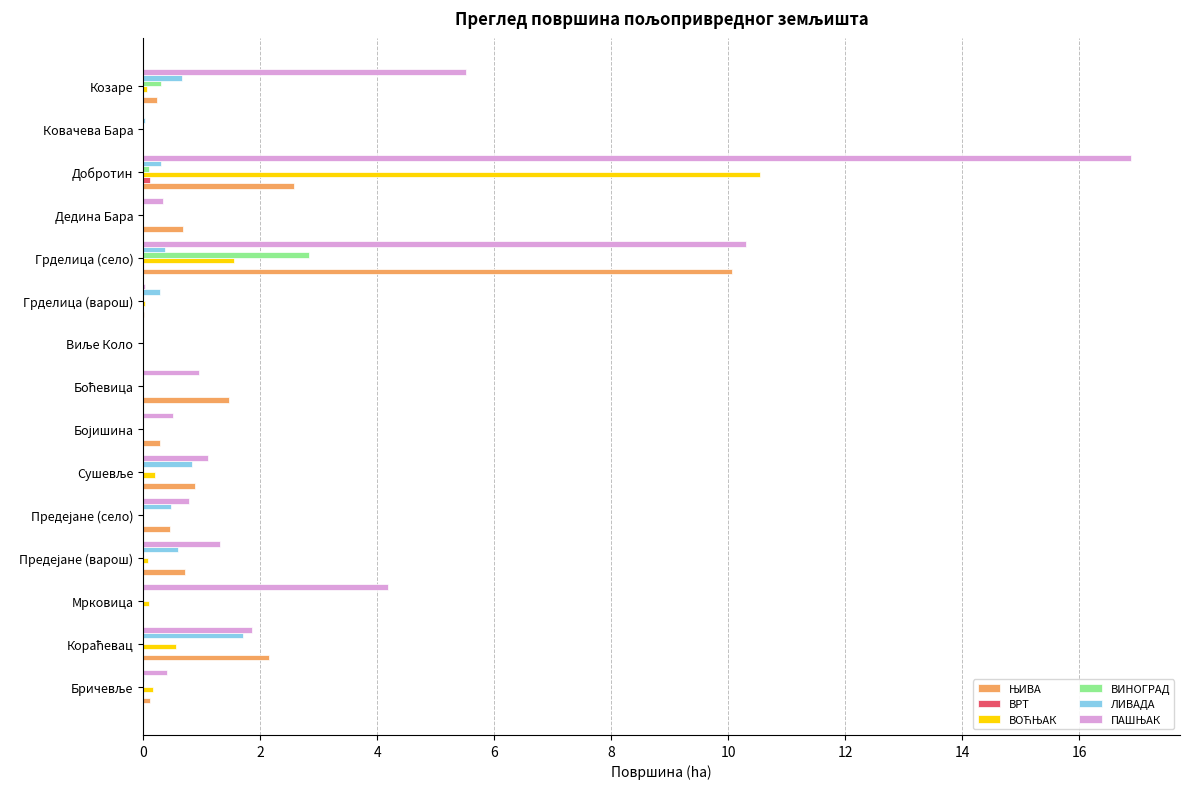

At which category does the chart reach its peak across all series?

Добротин